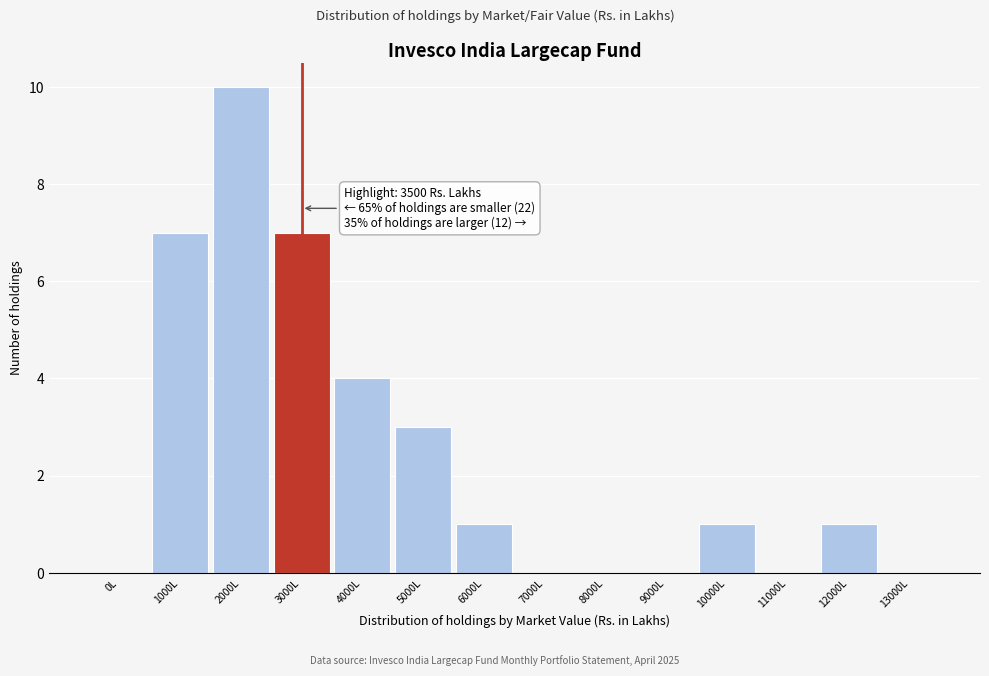

Reading right to left, what are all the values shown in this chart?

13000L=0	12000L=1	11000L=0	10000L=1	9000L=0	8000L=0	7000L=0	6000L=1	5000L=3	4000L=4	3000L=7	2000L=10	1000L=7	0L=0